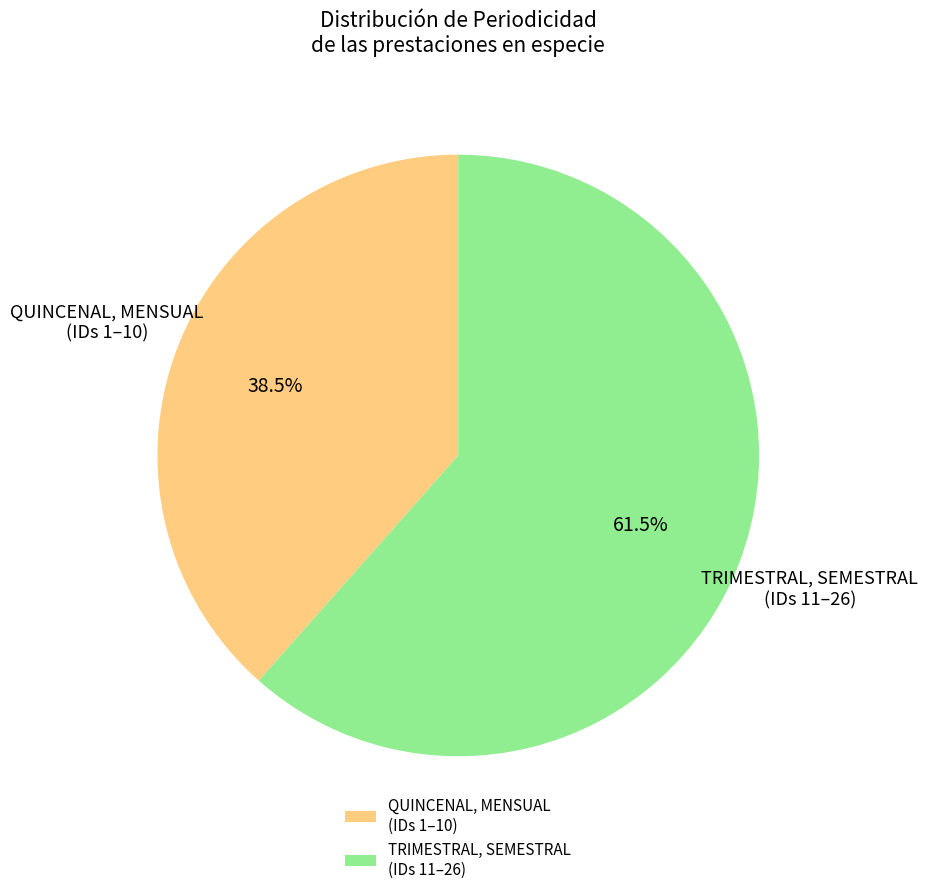

Rank the categories by value from highest to lowest.

TRIMESTRAL, SEMESTRAL (IDs 11–26), QUINCENAL, MENSUAL (IDs 1–10)